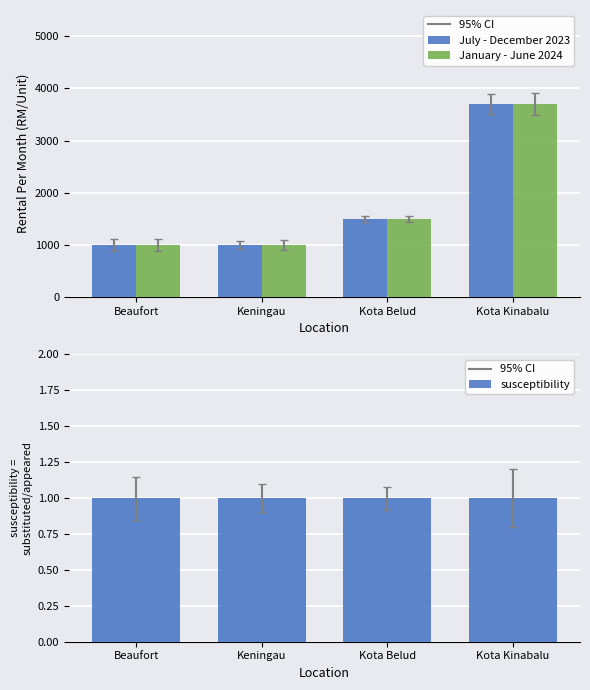

Which label corresponds to the smallest value in the chart?

Beaufort